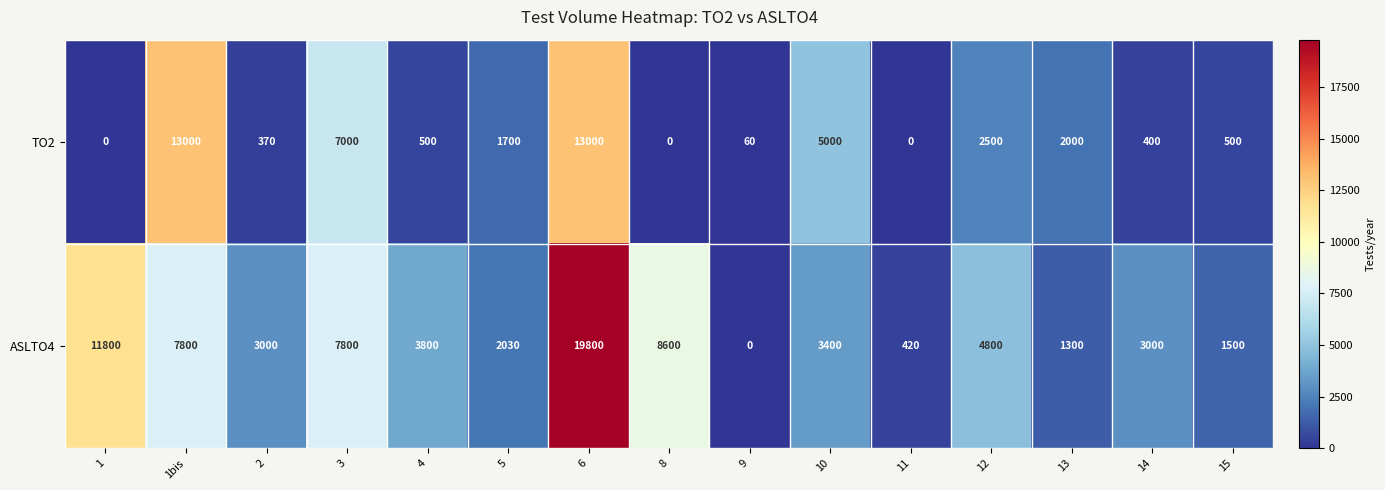

Which series changed the most between 10 and 13?

TO2